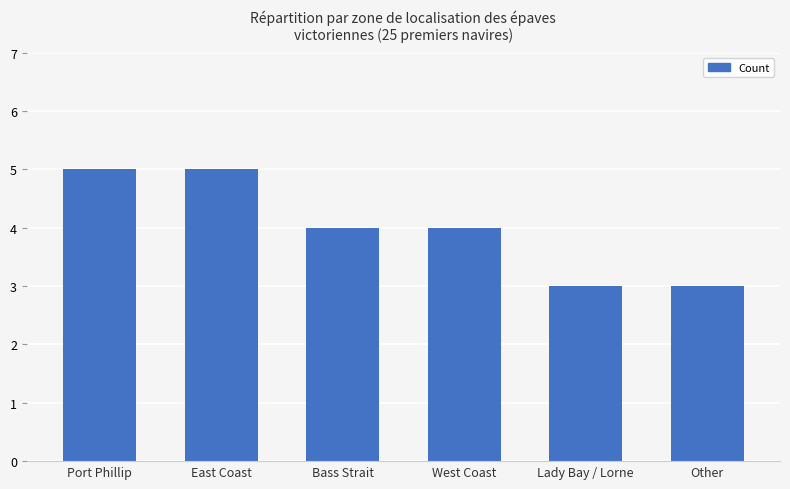

What is the approximate value at Other?

3